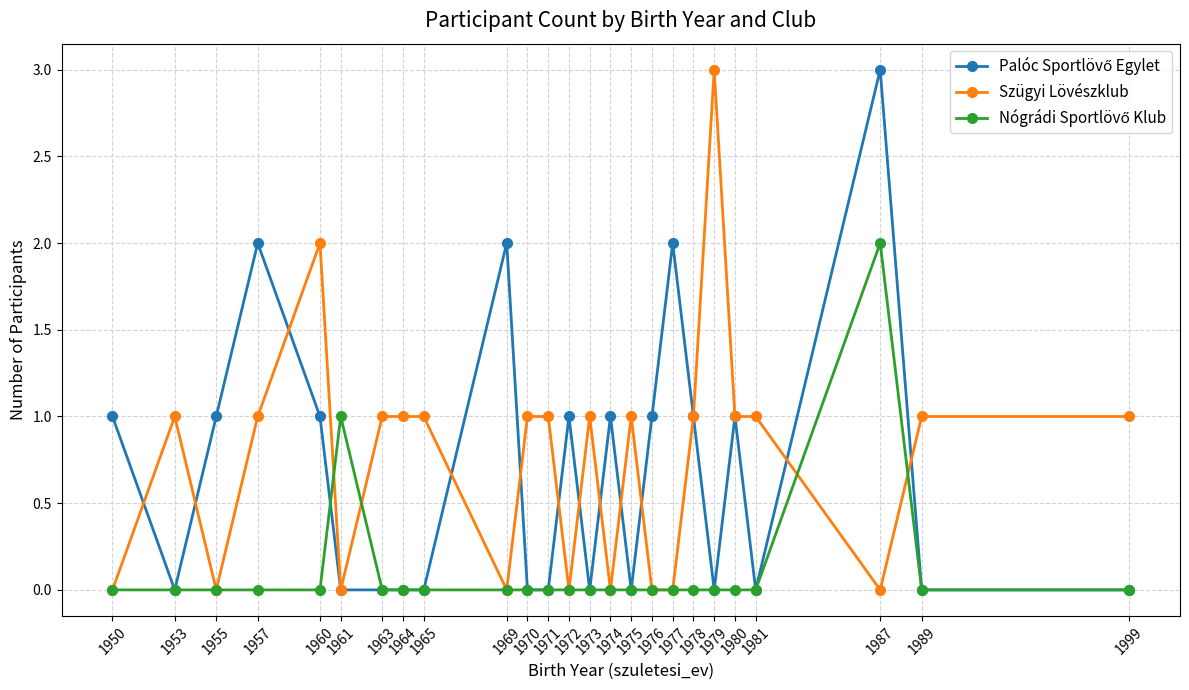

Is this an area chart (filled region under the line)?

No